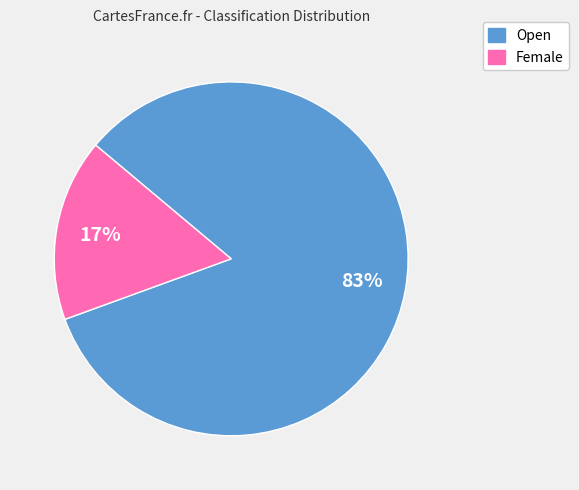

Which slice represents more than half of the pie?

Open